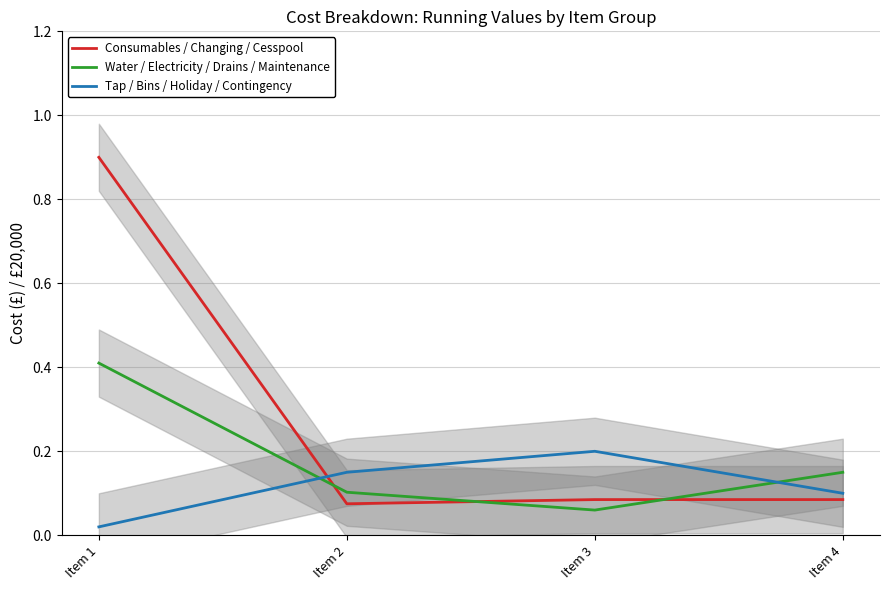

True or false: Water / Electricity / Drains / Maintenance has a value of 0.1 at Item 4.

True